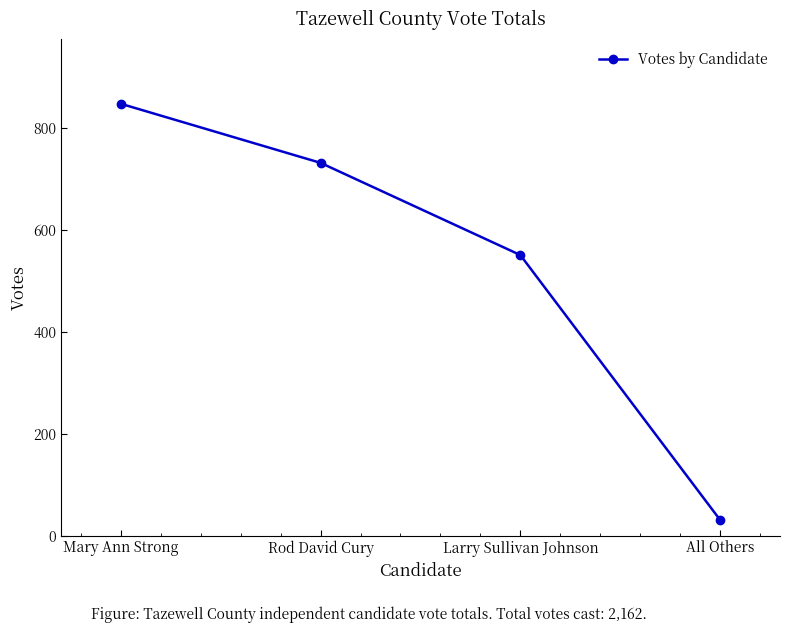

What is the label of the 3rd point from the left?

Larry Sullivan Johnson